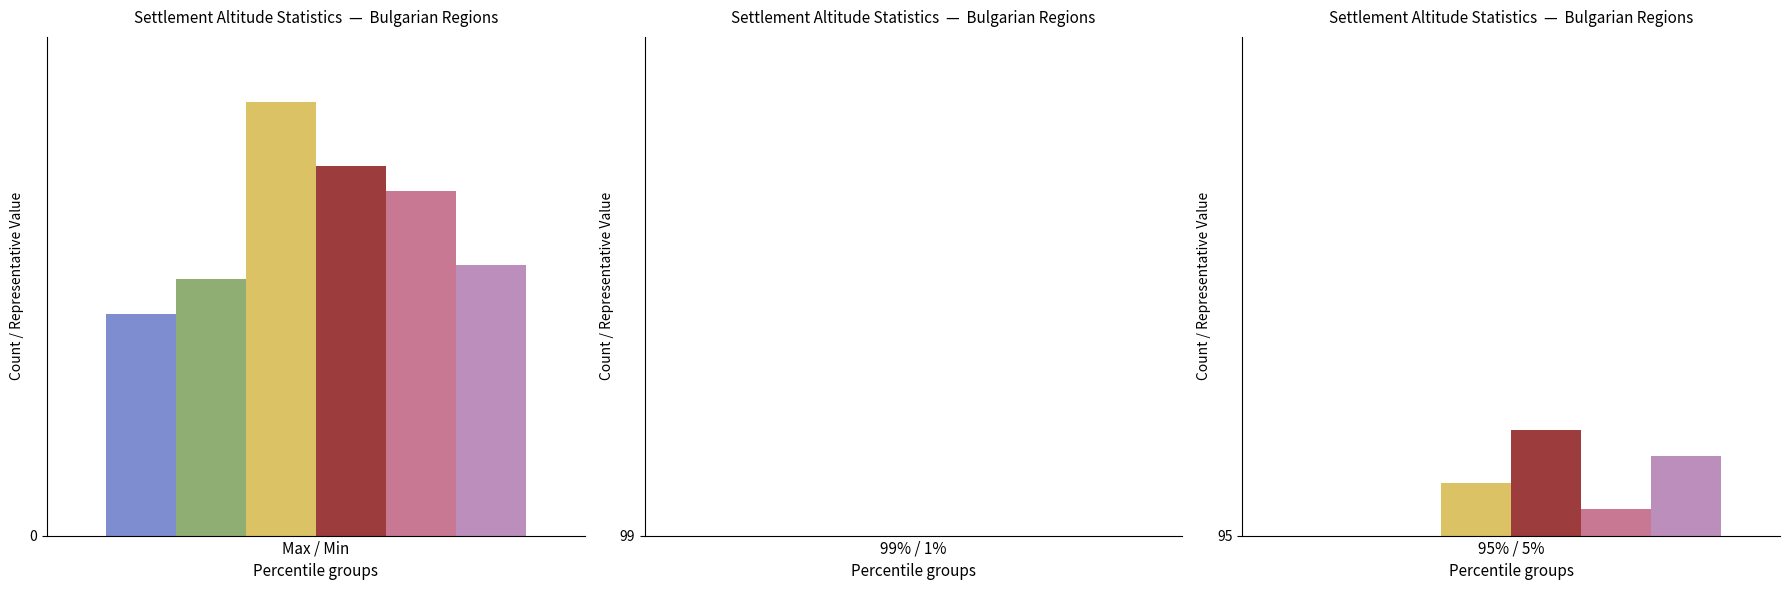

What is the value of the BG42 bar at the 3rd from the left?

99